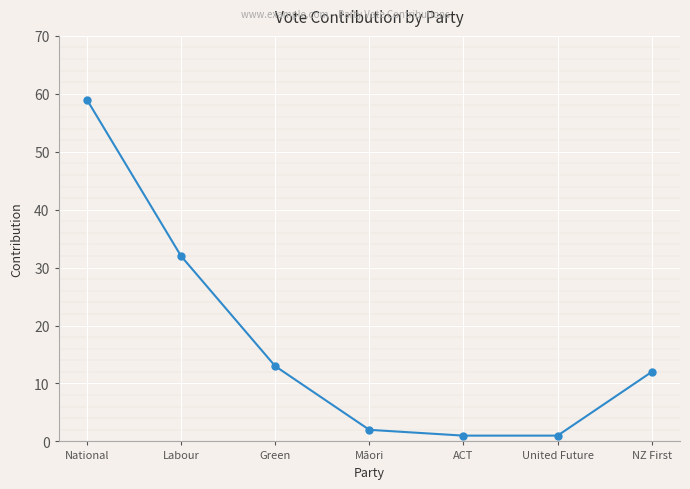

What is the change in value from Green to Māori?

-11